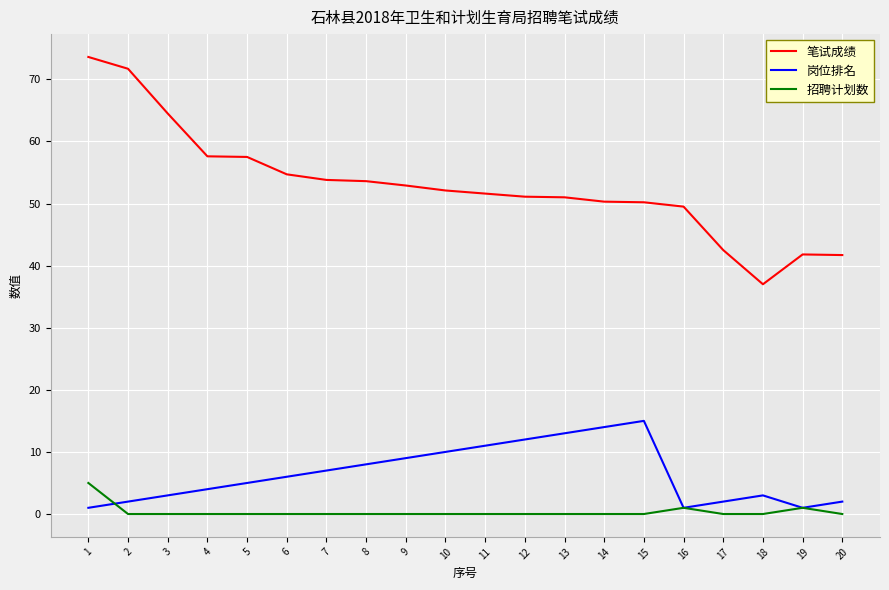

True or false: 岗位排名 and 笔试成绩 intersect in this chart.

False